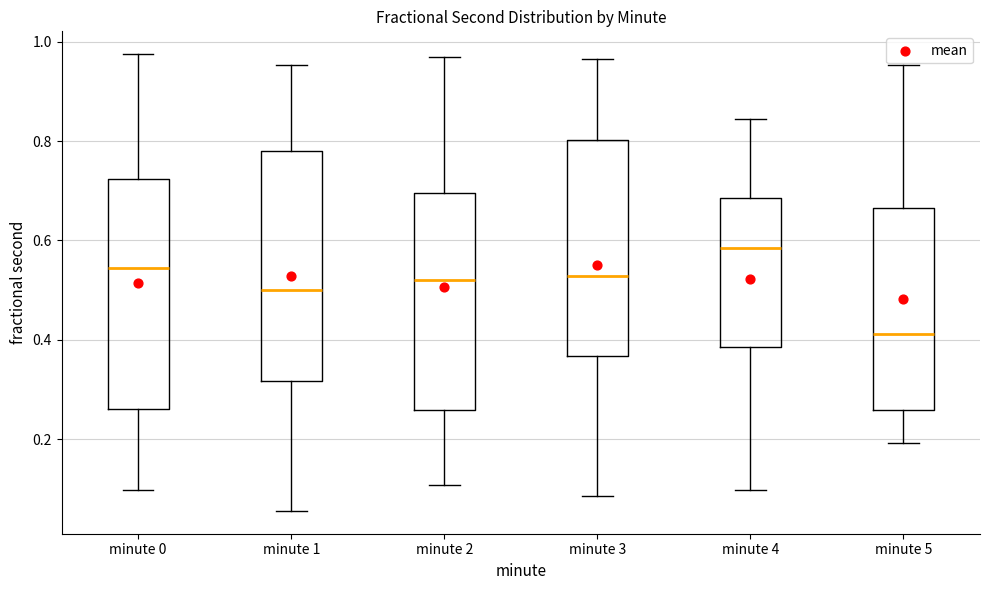

Reading left to right, transcribe this box plot: for each box, give where its median line is, the range the box spans, and where its two whiskers end, as read against the y-axis. The values are not printed on the chart, so give them approximately, as read against the axis.

minute 0: median 0.54, box 0.26 to 0.72, whiskers 0.10 to 0.98
minute 1: median 0.50, box 0.32 to 0.78, whiskers 0.06 to 0.96
minute 2: median 0.52, box 0.26 to 0.70, whiskers 0.10 to 0.98
minute 3: median 0.52, box 0.36 to 0.80, whiskers 0.08 to 0.96
minute 4: median 0.58, box 0.38 to 0.68, whiskers 0.10 to 0.84
minute 5: median 0.42, box 0.26 to 0.66, whiskers 0.20 to 0.96